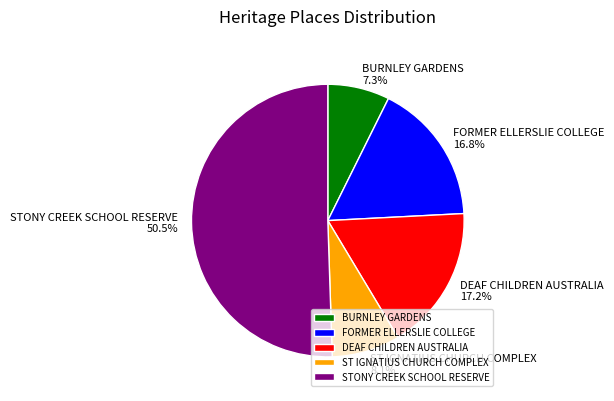

To the nearest percent, what percentage of the pie is DEAF CHILDREN AUSTRALIA?

17%